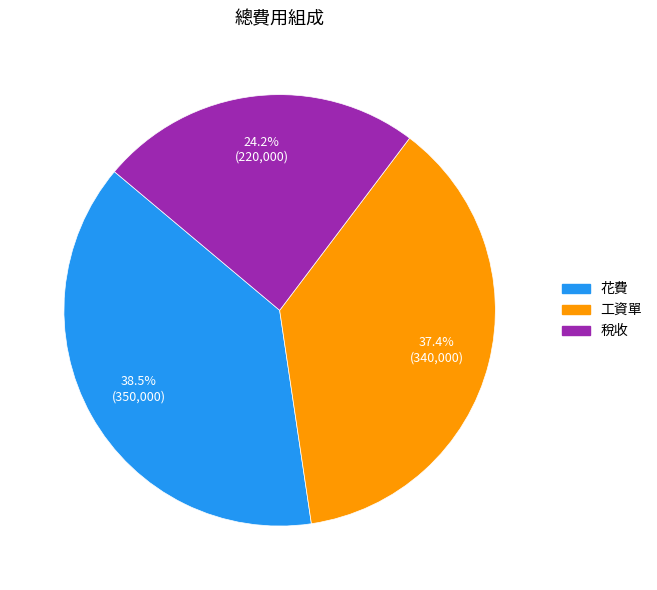

To the nearest percent, what is the combined percentage of 稅收 and 工資單?

62%